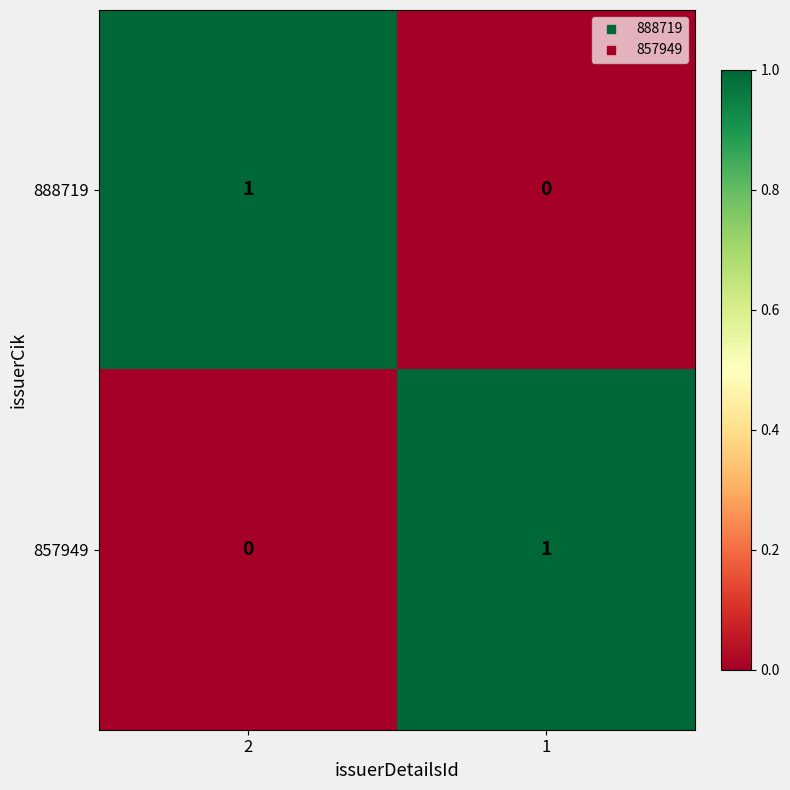

At how many categories does at least one series exceed 0?

2